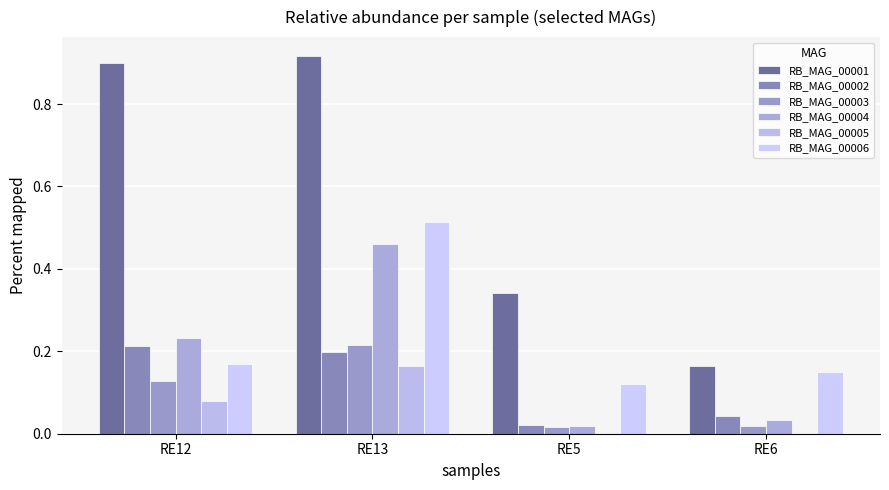

How many series are shown in this chart?

6